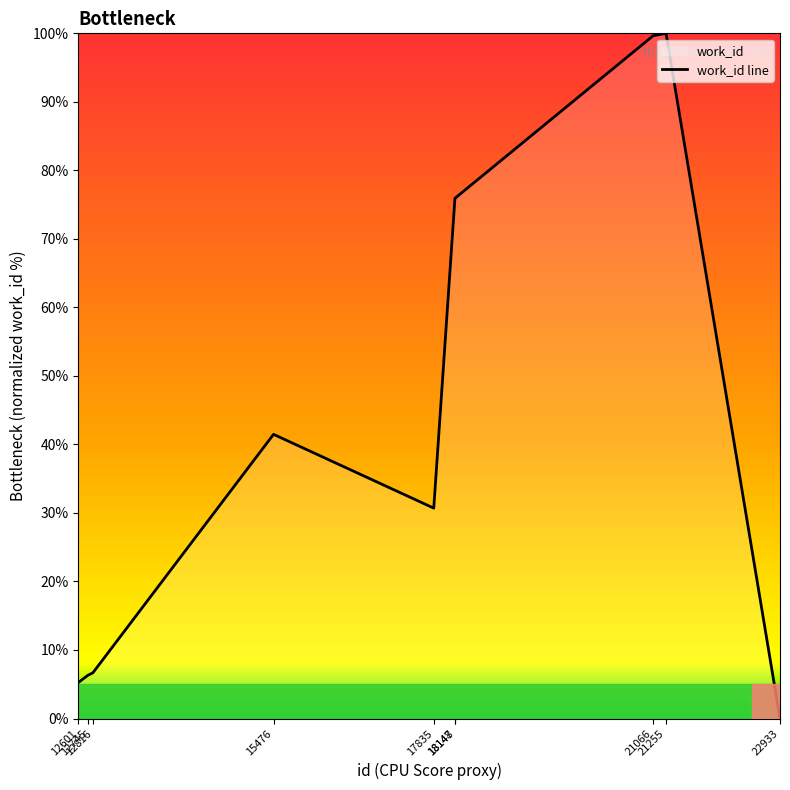

List the labels in order of value, largest first.

21255, 21066, 18147, 18148, 15476, 17835, 12816, 12745, 12601, 22933